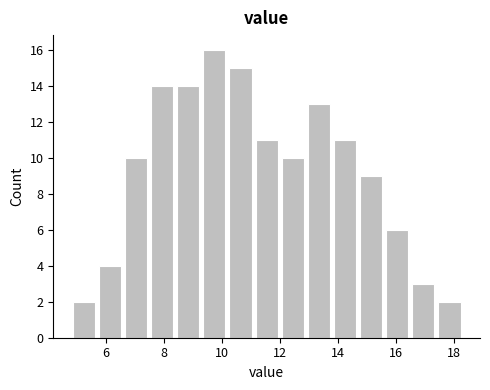

Over which range of the x-axis is the bar tallest?

9.3 to 10.2